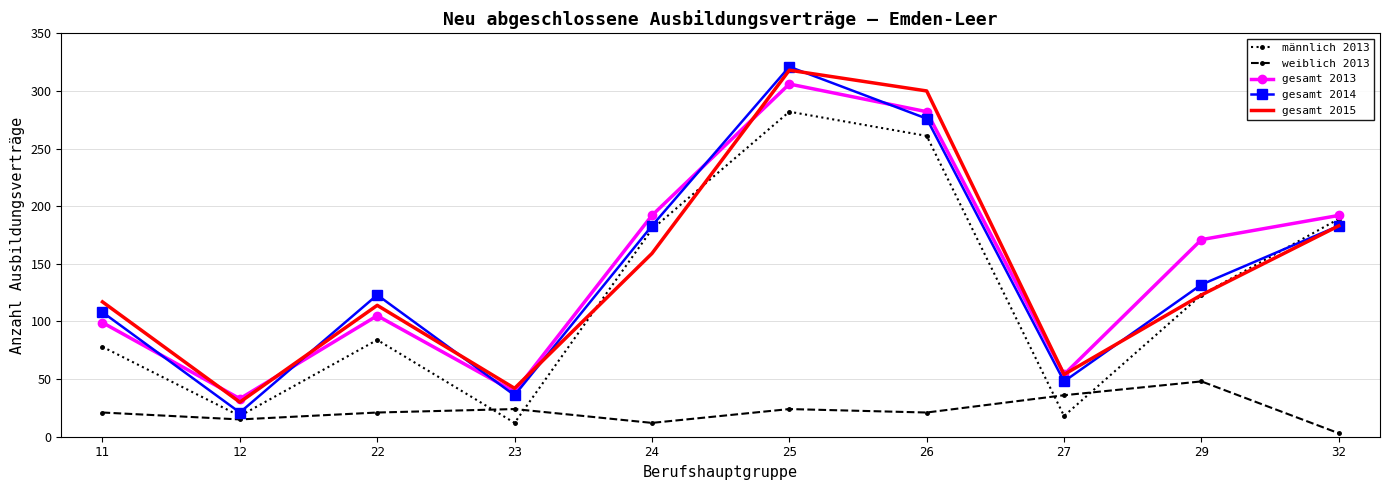

Count the number of categories in the chart.

10